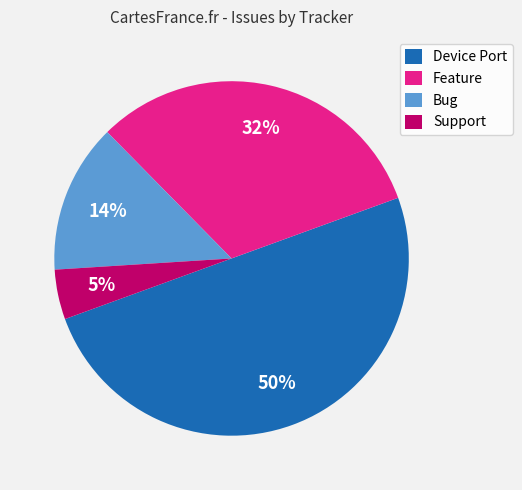

The Bug slice represents 19% of the pie. True or false?

False